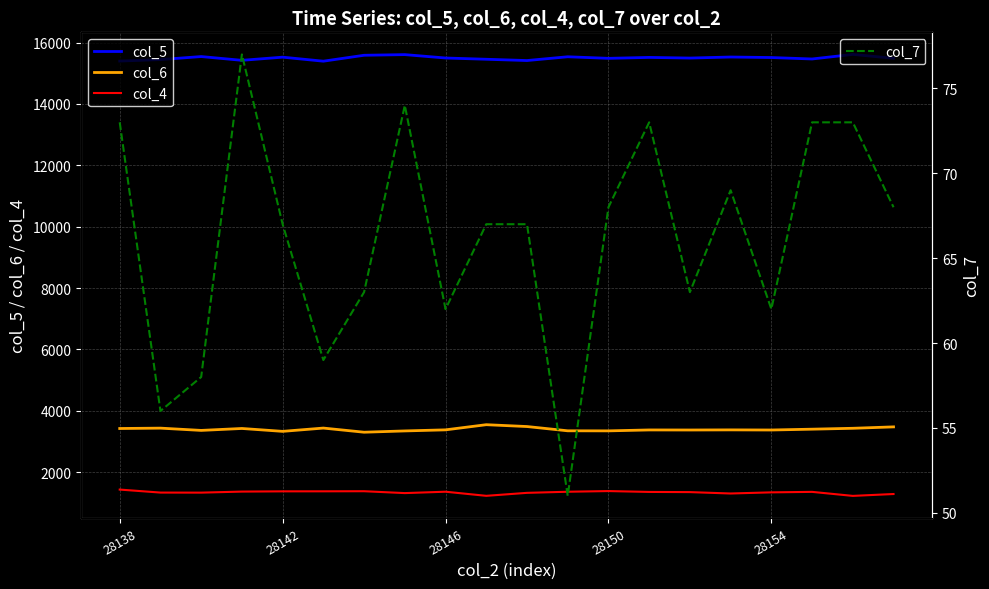

At which category does col_4 reach its first local peak?

6